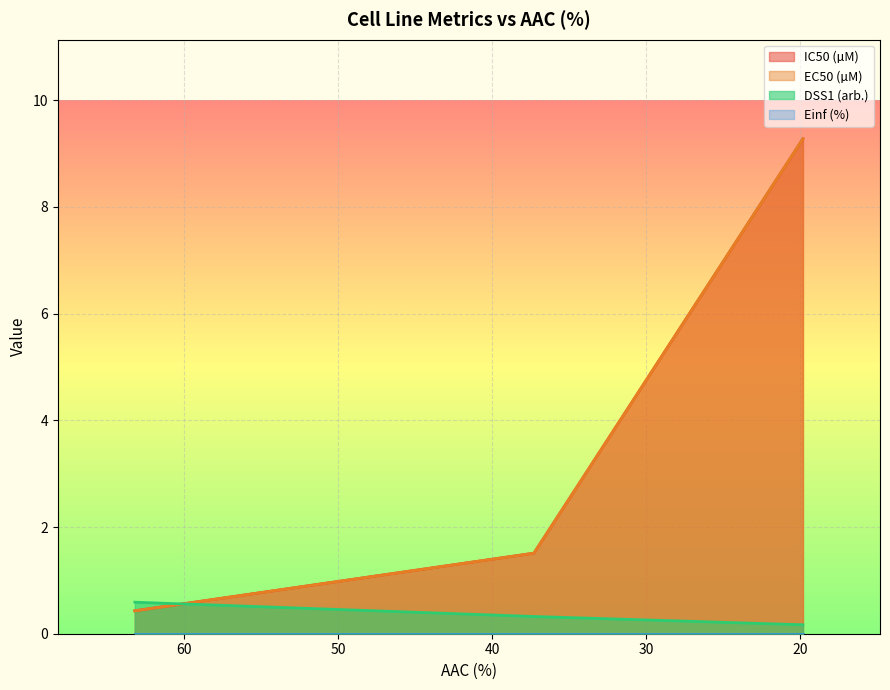

What is the difference between the maximum and minimum values in the DSS1 (arb.) series?

0.4